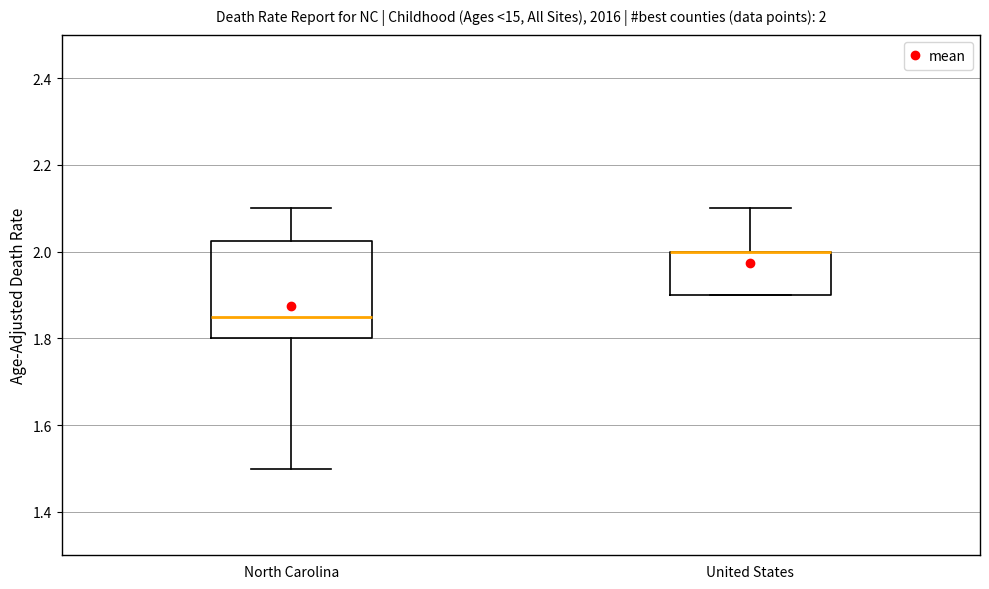

Which box is the tallest, from its lower edge to its upper edge?

North Carolina